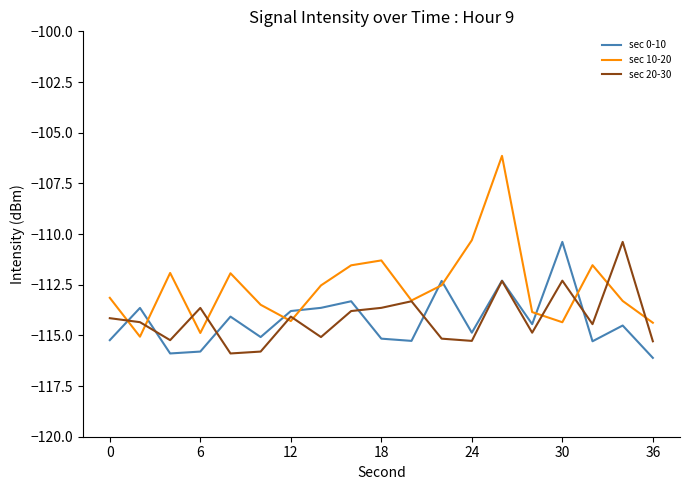

What is the minimum value shown in the chart?

-116.1